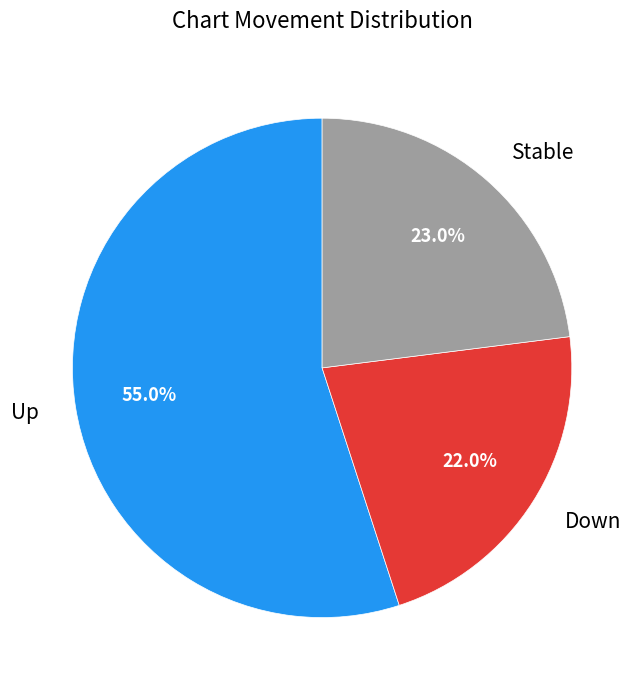

Combined, what portion of the pie is Stable and Down?

45.0%